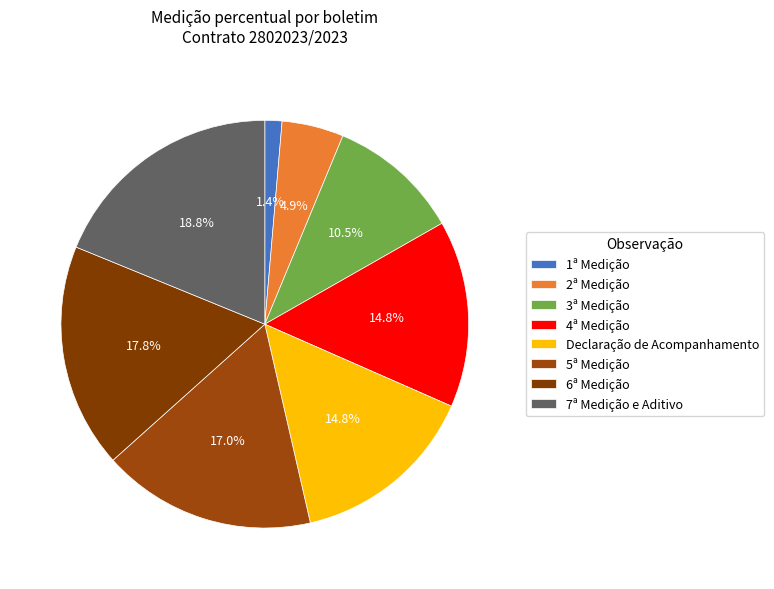

Which slice is the smallest?

1ª Medição